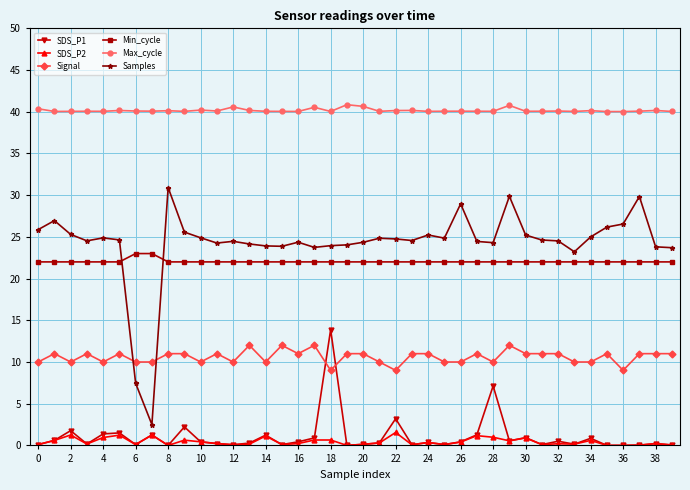

True or false: SDS_P1 has more than 2 interior local peaks.

True